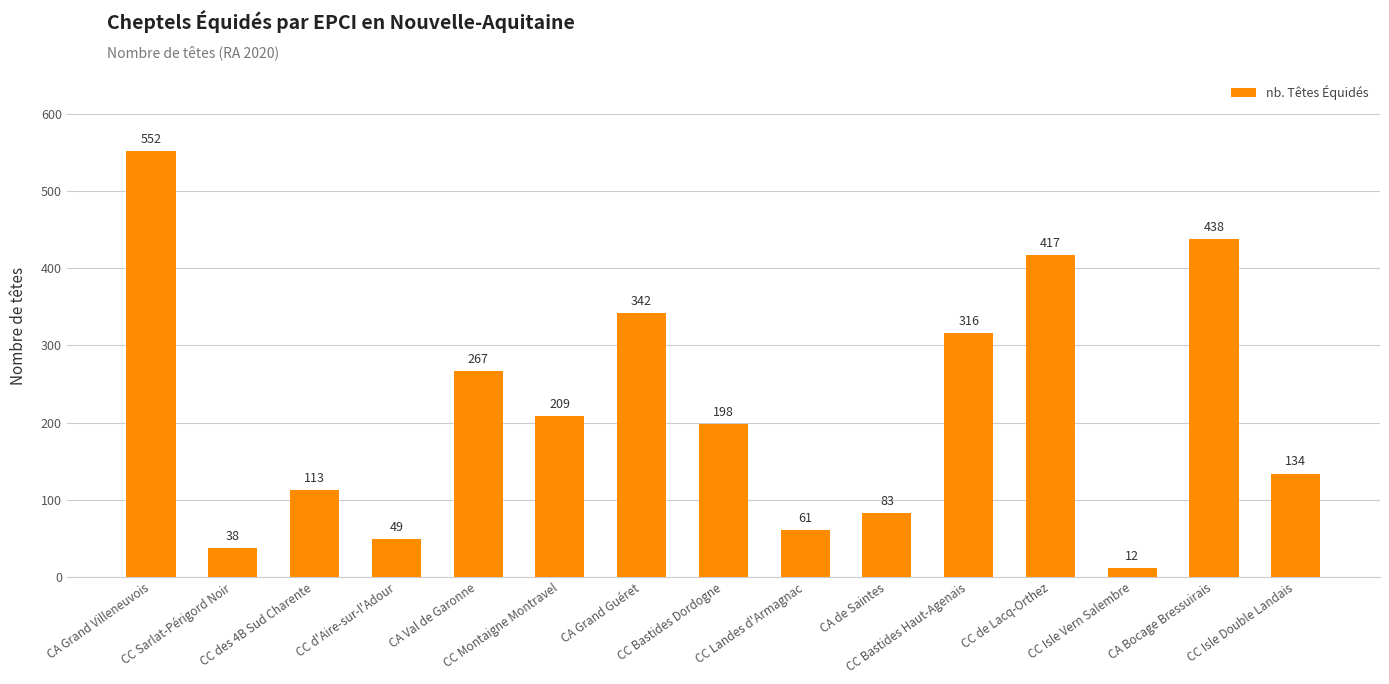

Reading left to right, list all the values displayed in this chart.

552.0	38.0	113.0	49.0	267.0	209.0	342.0	198.0	61.0	83.0	316.0	417.0	12.0	438.0	134.0